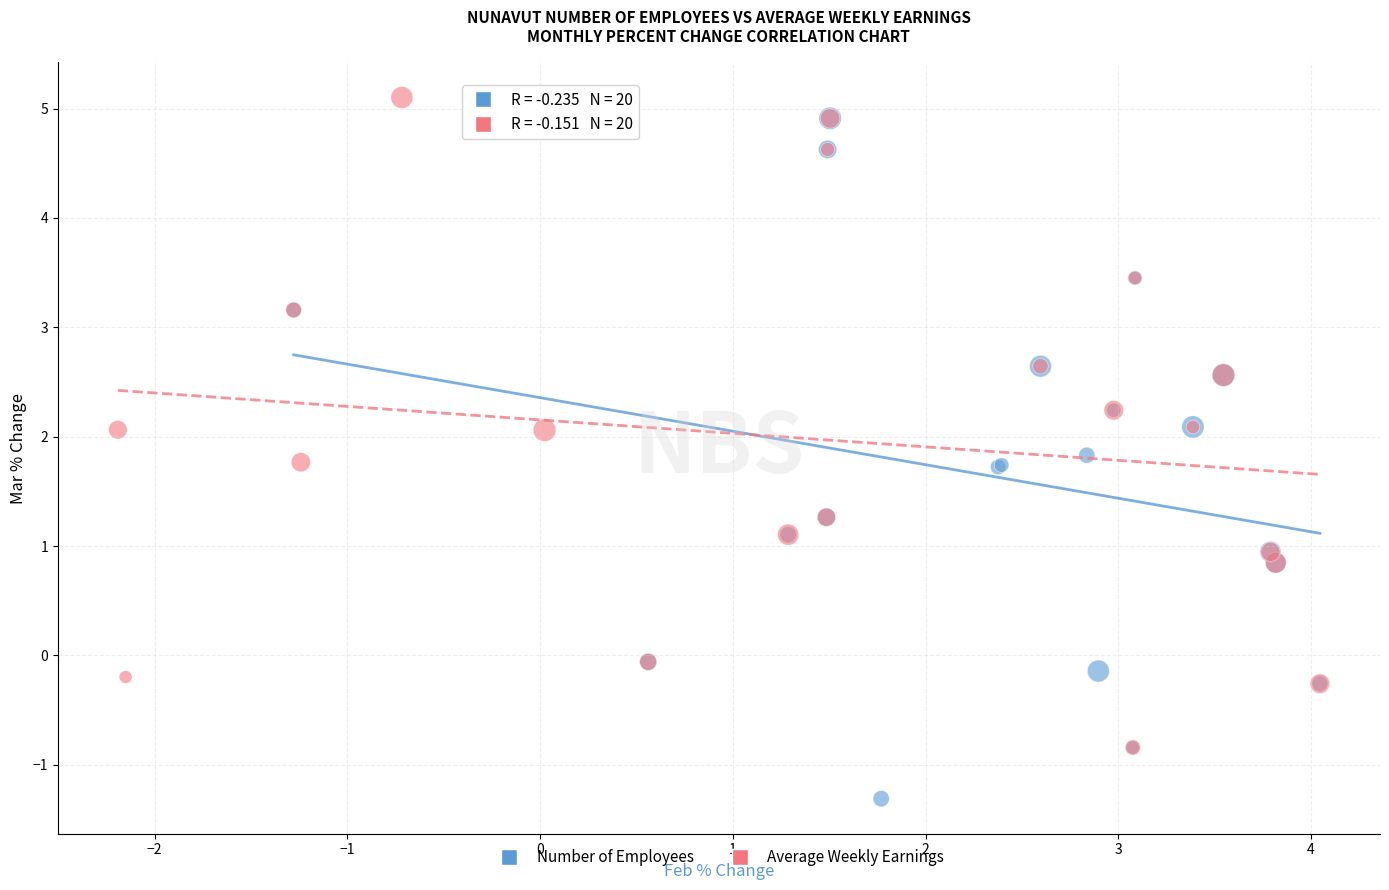

What are all the series names shown in the legend?

Number of Employees, Average Weekly Earnings